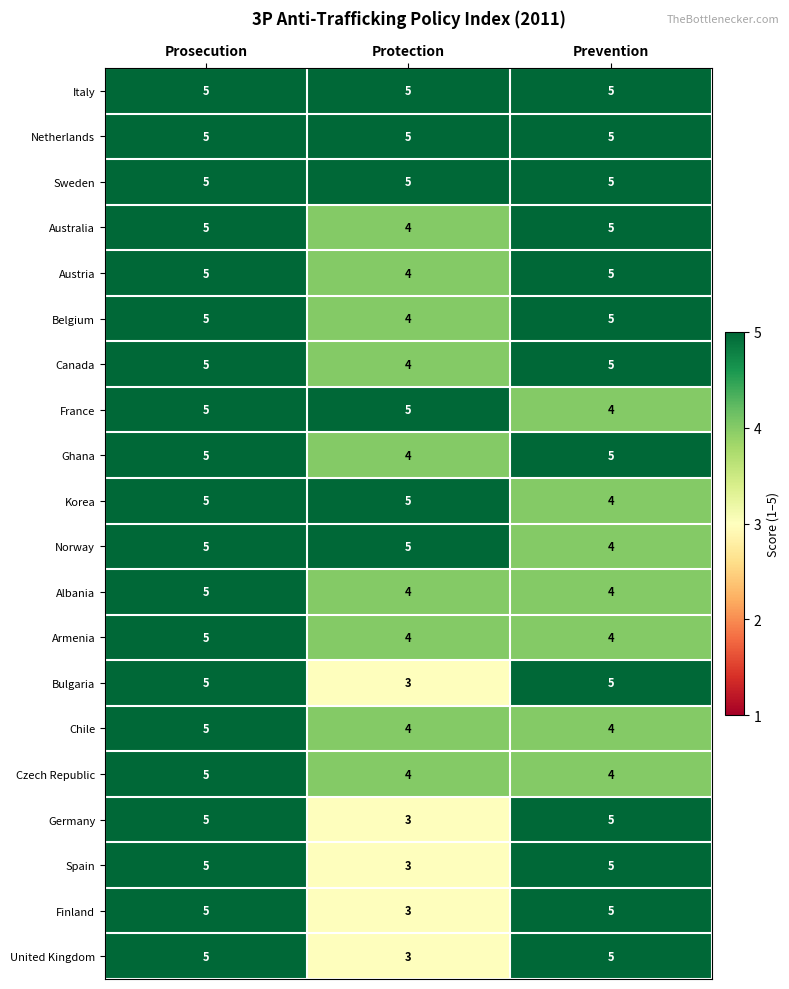

What is the smallest value displayed?

3